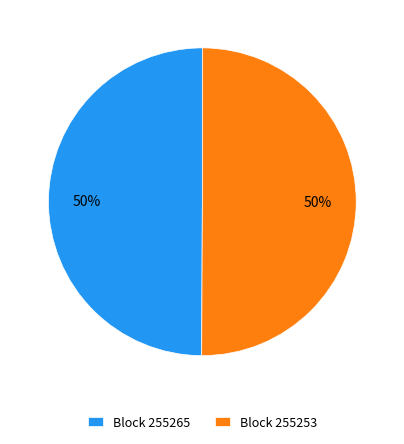

To the nearest percent, what is the difference between the largest and smallest slice percentages?

0%